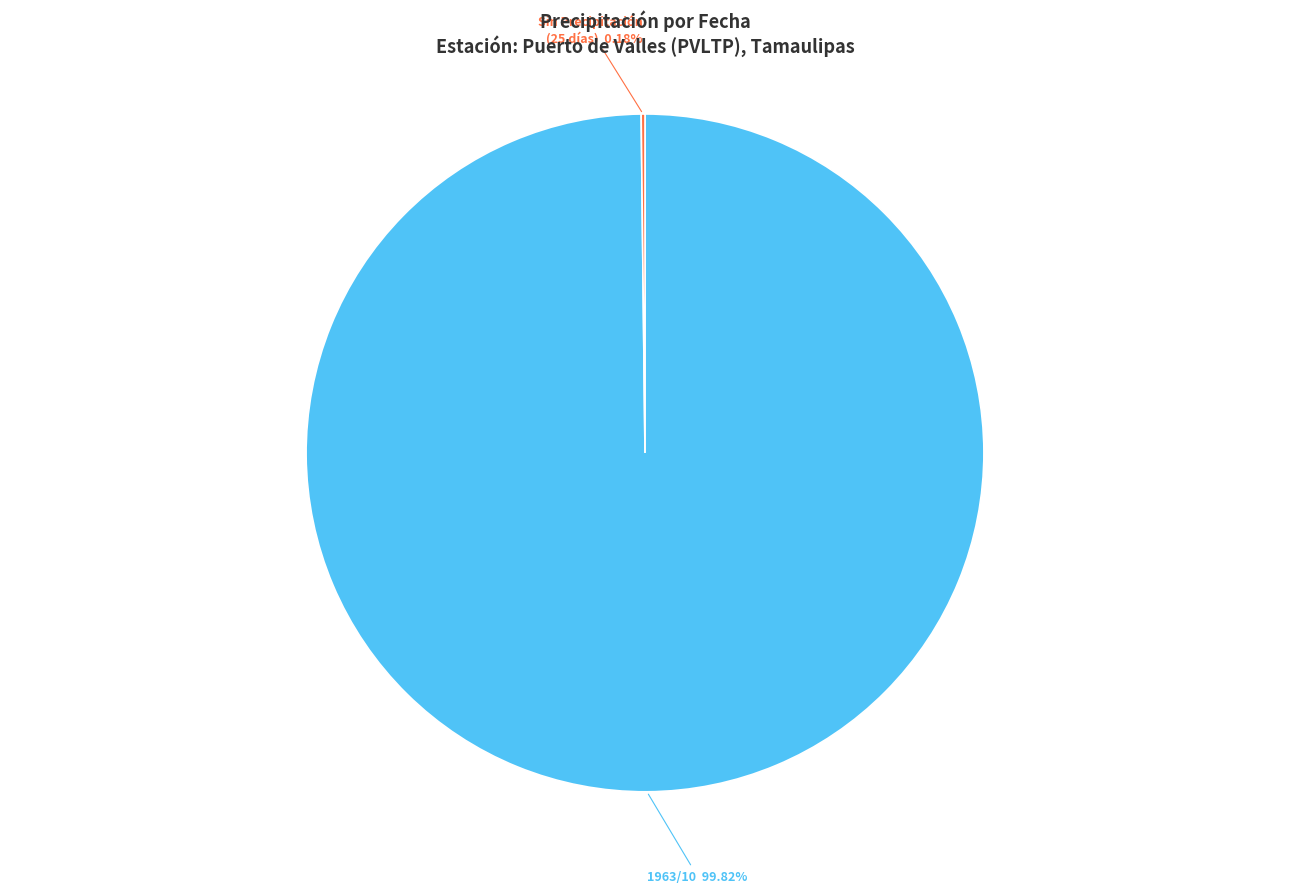

Does any single category account for the majority?

Yes